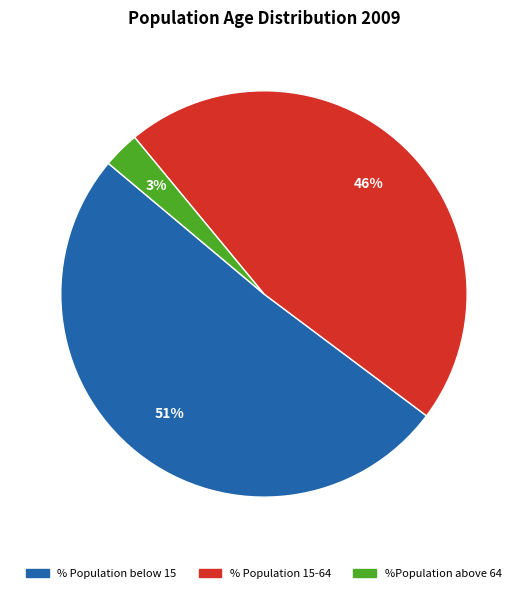

To the nearest percent, what is the combined percentage of % Population below 15 and %Population above 64?

54%